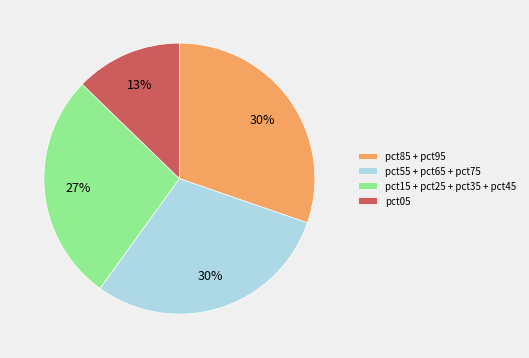

To the nearest percent, what is the average slice percentage?

25%